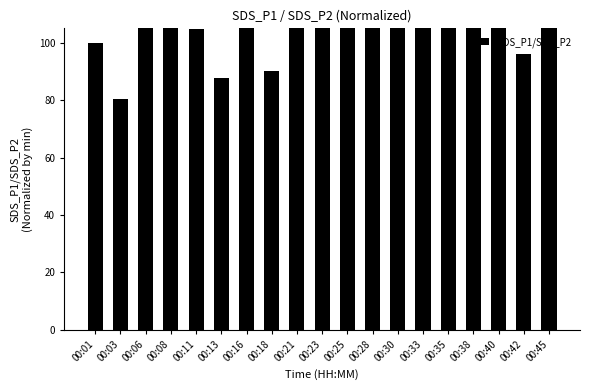

List the labels in order of value, smallest first.

00:03, 00:13, 00:18, 00:42, 00:01, 00:11, 00:40, 00:08, 00:21, 00:06, 00:23, 00:28, 00:38, 00:16, 00:33, 00:45, 00:25, 00:35, 00:30